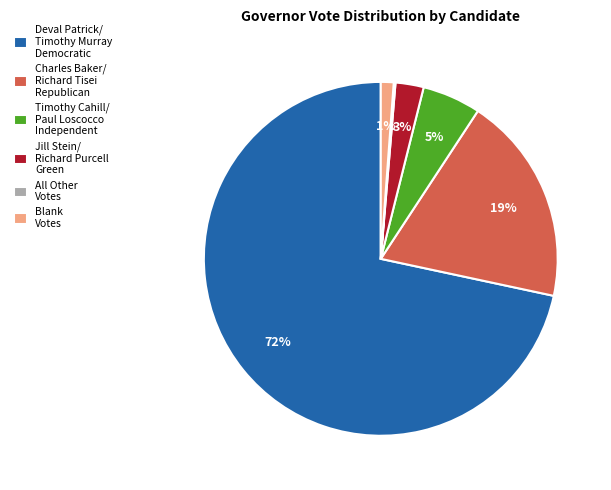

True or false: Timothy Cahill/ Paul Loscocco Independent accounts for 1% of the total.

False